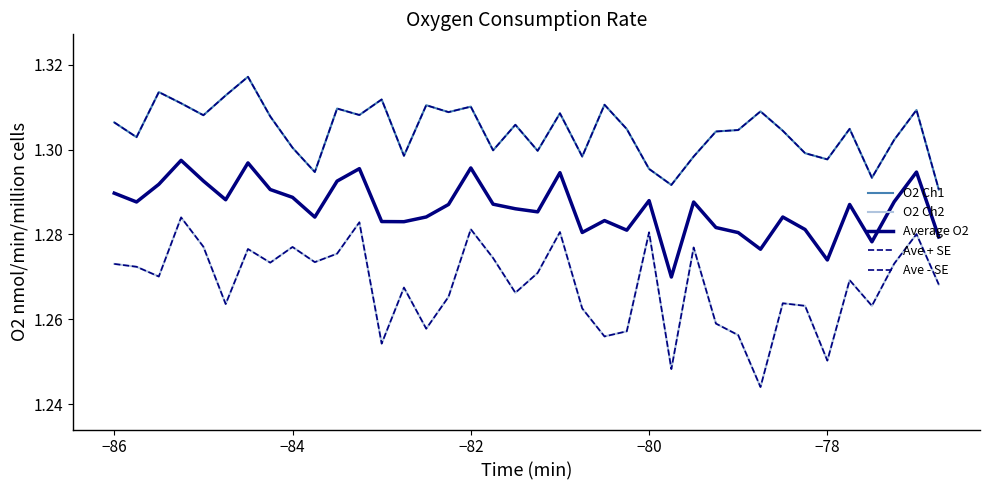

What is the maximum value shown in the chart?

1.3